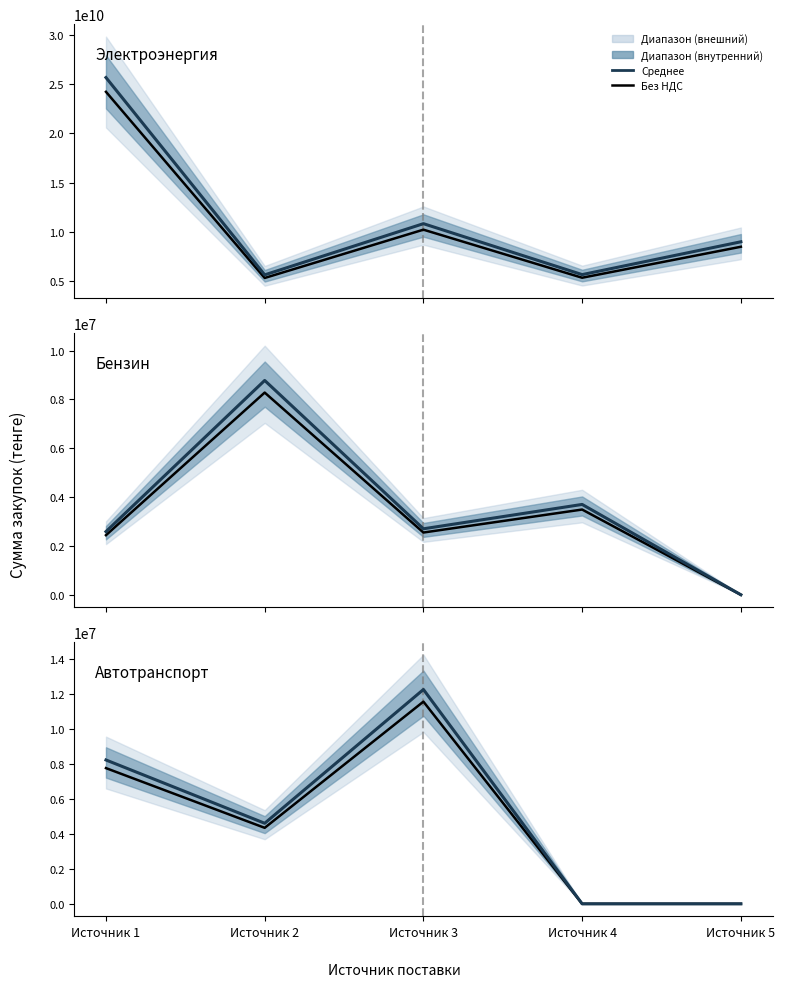

At which label is Без НДС closest to 5780279?

Источник 2